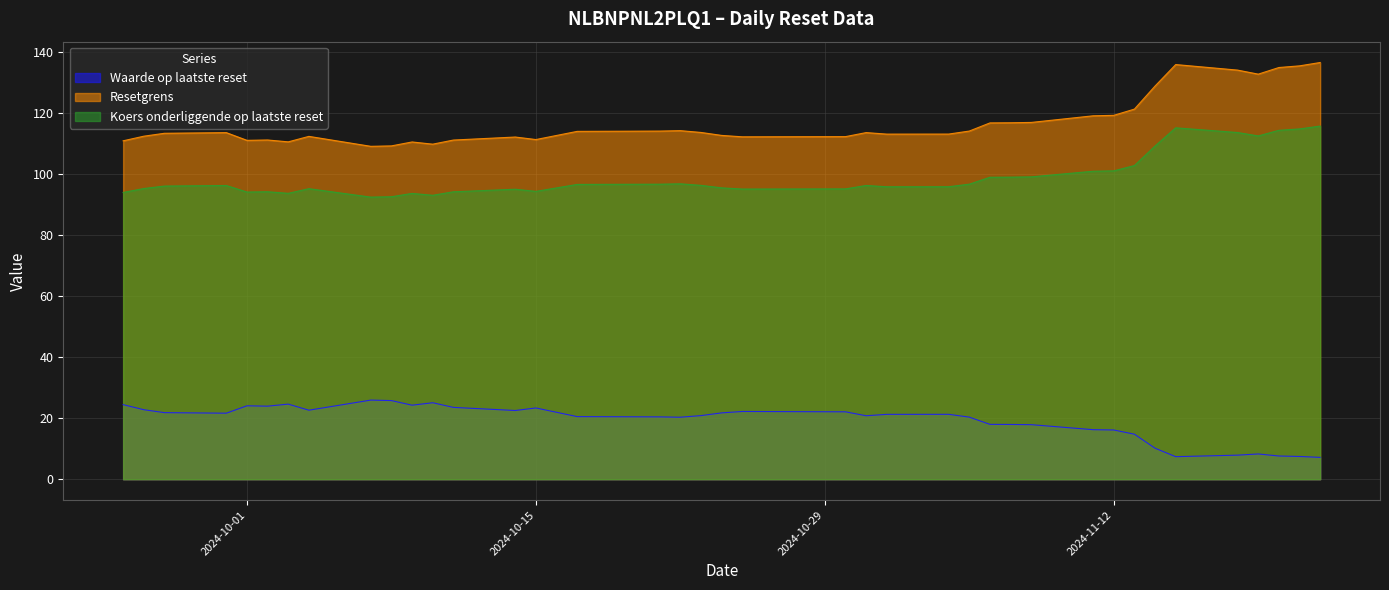

What is the total value across all series at 2024-11-01?

230.1